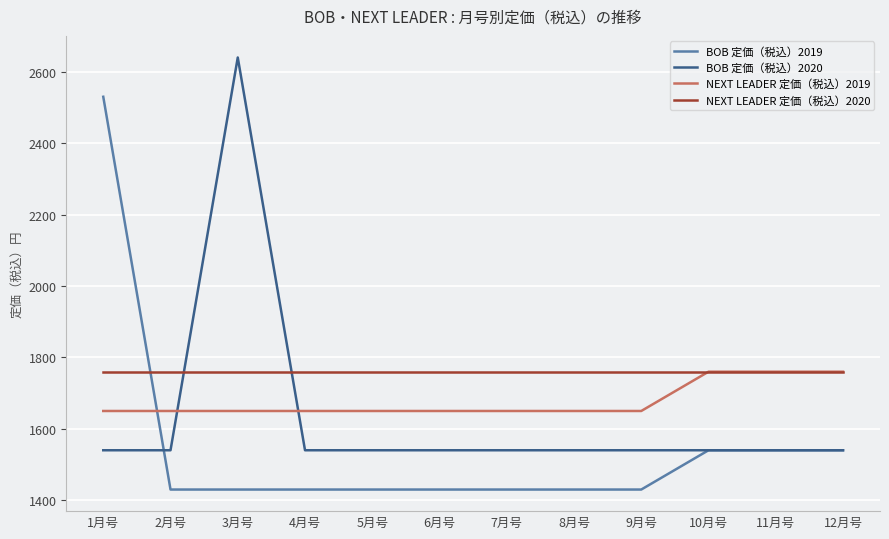

List the series in order of their overall mean, lowest first.

BOB 定価（税込）2019, BOB 定価（税込）2020, NEXT LEADER 定価（税込）2019, NEXT LEADER 定価（税込）2020